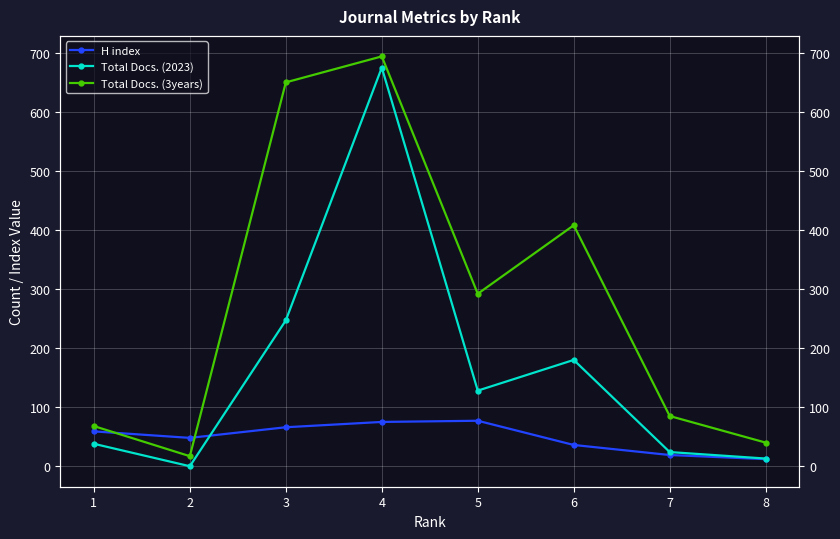

Read the Total Docs. (3years) value at 7.

85